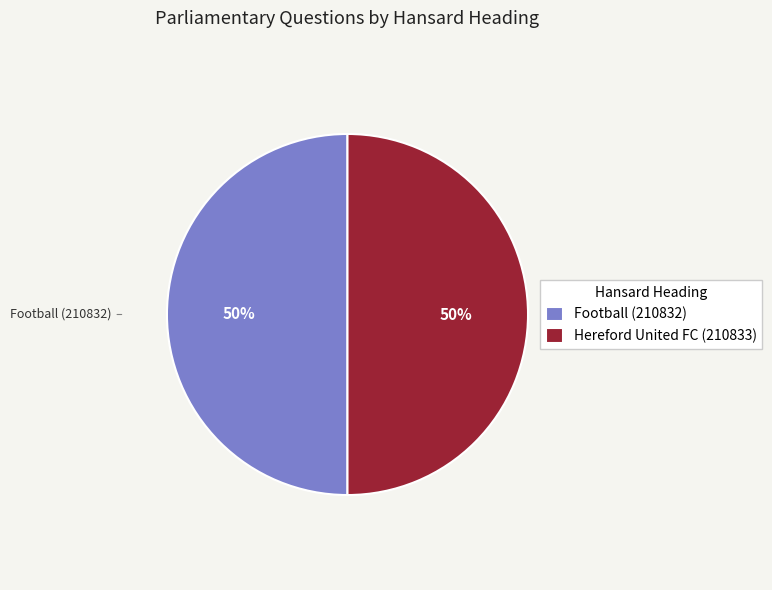

To the nearest percent, what is the average slice percentage?

50%